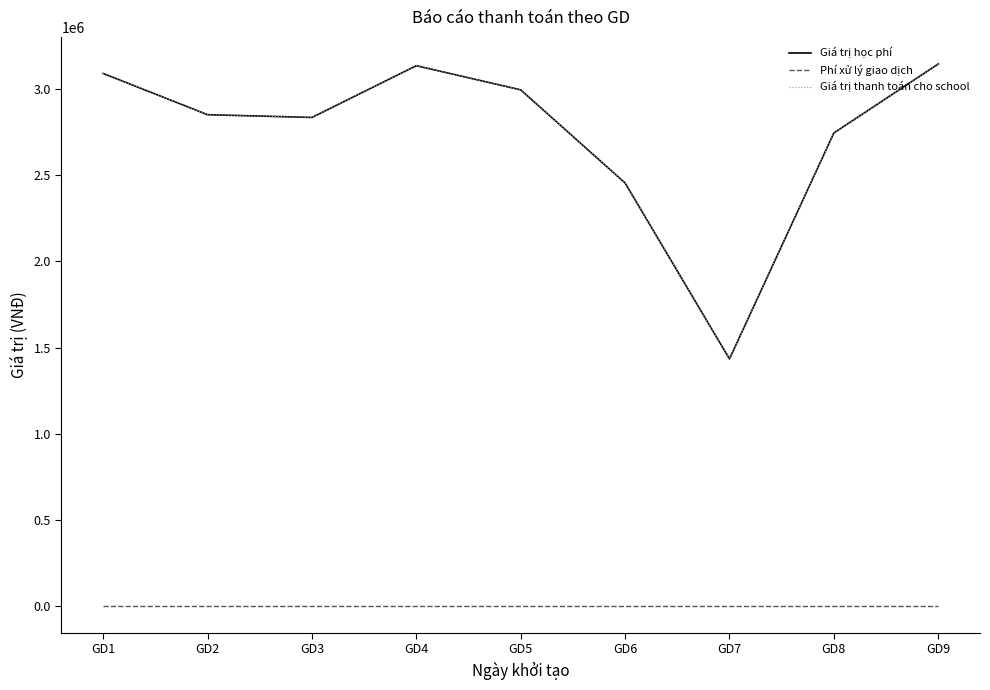

Between GD3 and GD5, which series saw the biggest shift?

Giá trị học phí